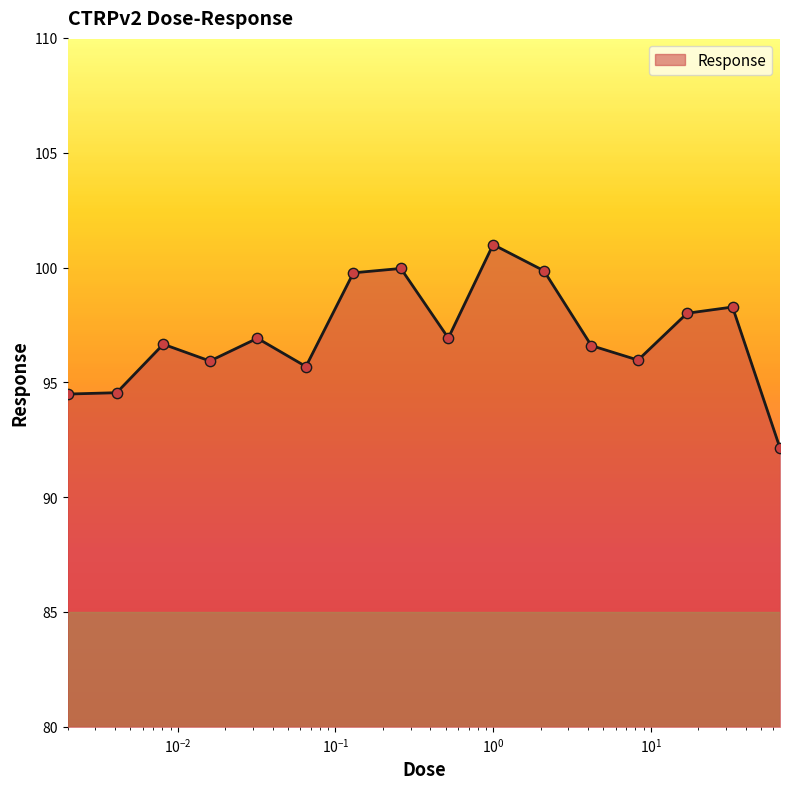

What is the difference between the maximum and minimum values?

8.9